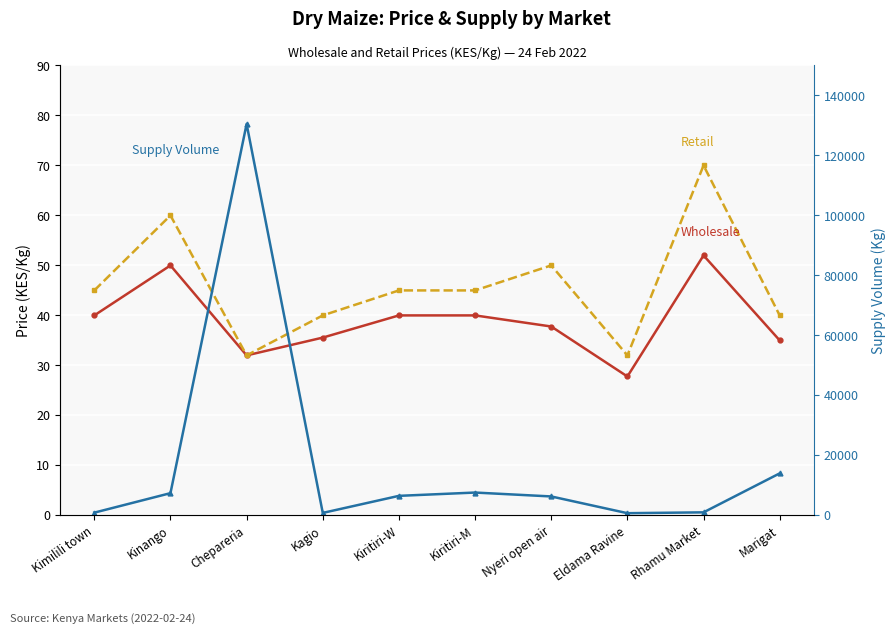

True or false: Supply Volume (Kg) has a value of 8690.1 at Nyeri open air.

False